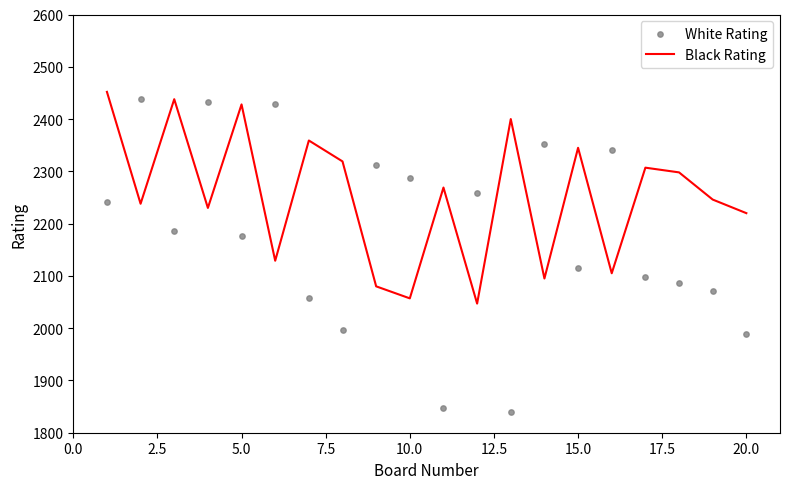

What are all the series names shown in the legend?

Black Rating, White Rating